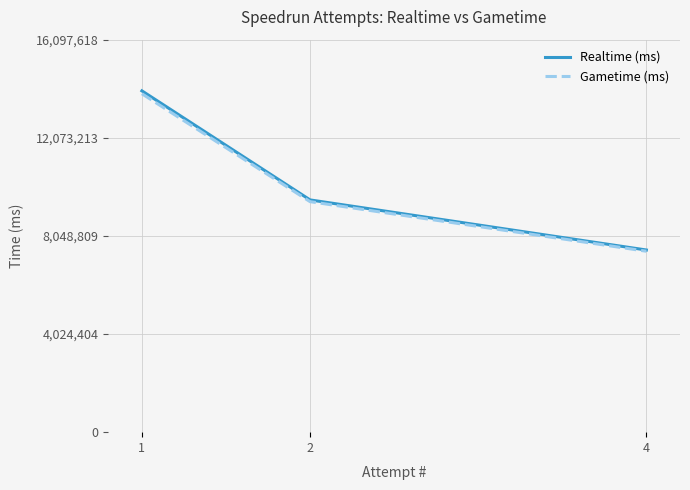

Which series has the largest range (max minus min)?

Realtime (ms)